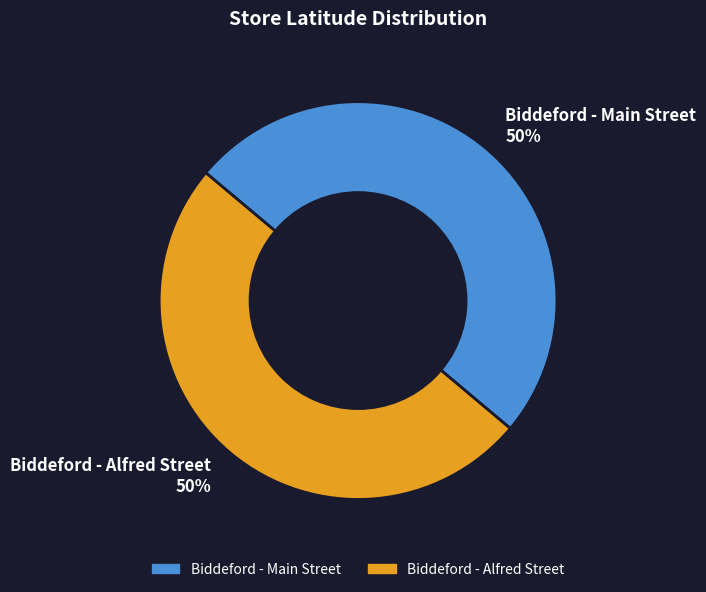

What is the ratio of the value at Biddeford - Alfred Street to the value at Biddeford - Main Street?

1.0